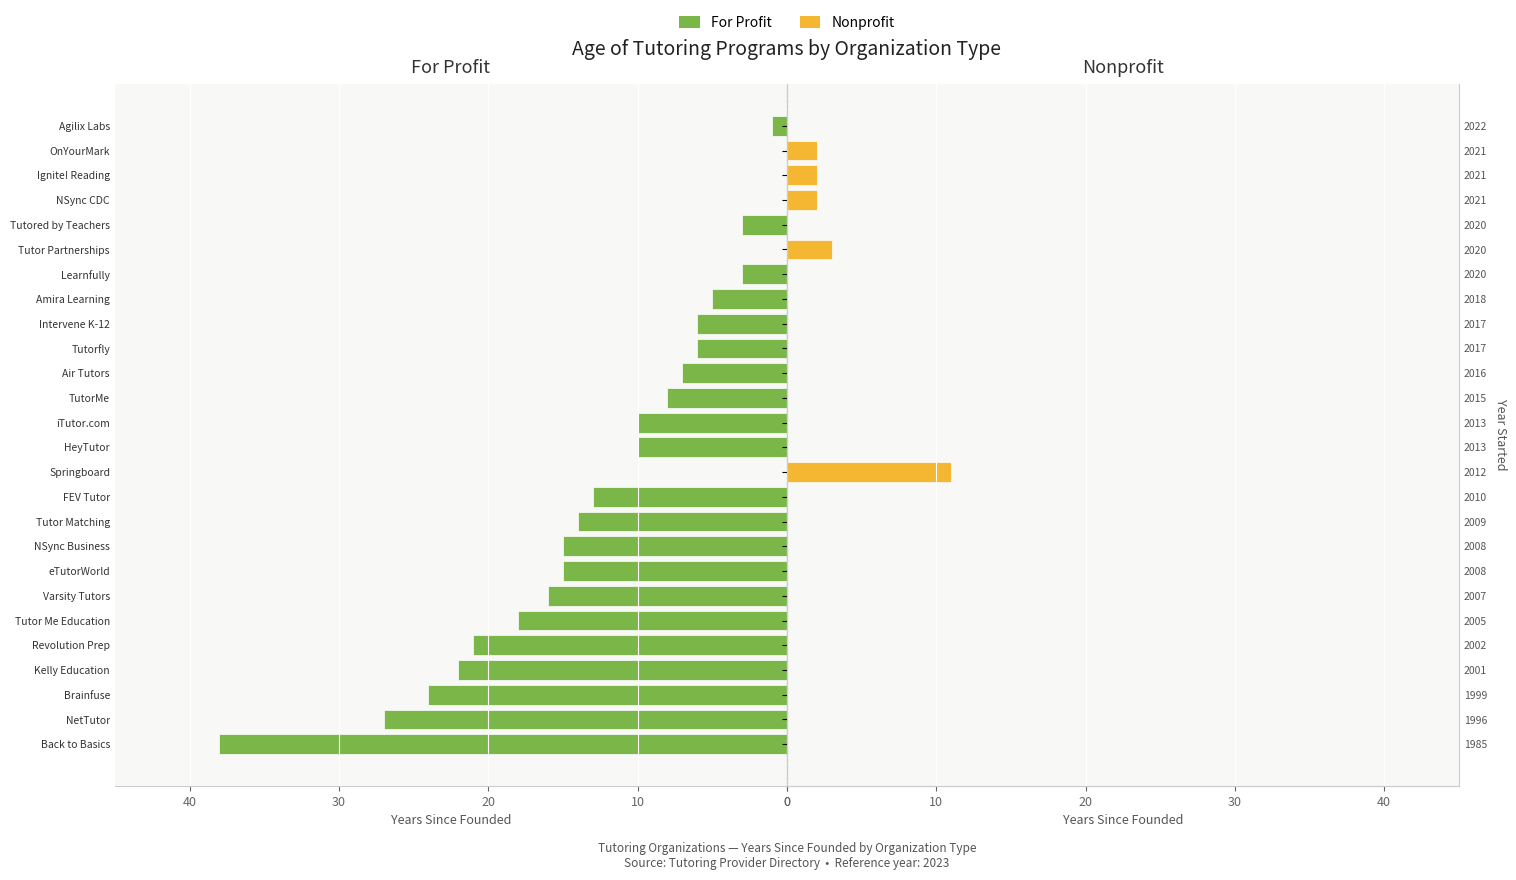

Rank the series at HeyTutor from highest to lowest value.

Nonprofit, For Profit